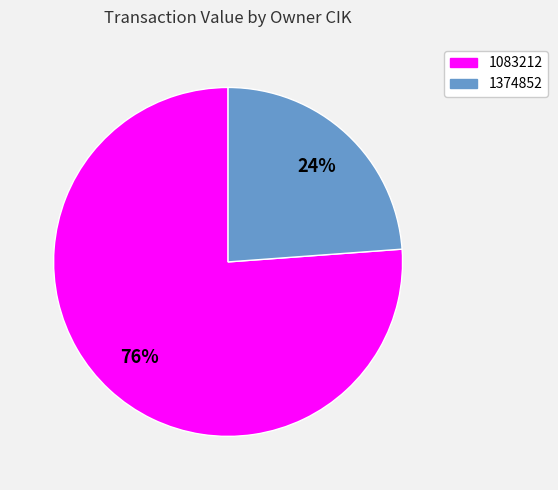

Is there any slice that represents more than half of the pie?

Yes